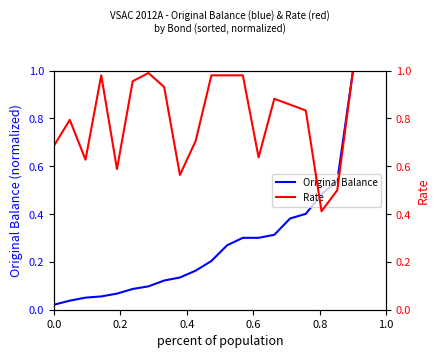

Rank the series by their average value, from highest to lowest.

Rate, Original Balance